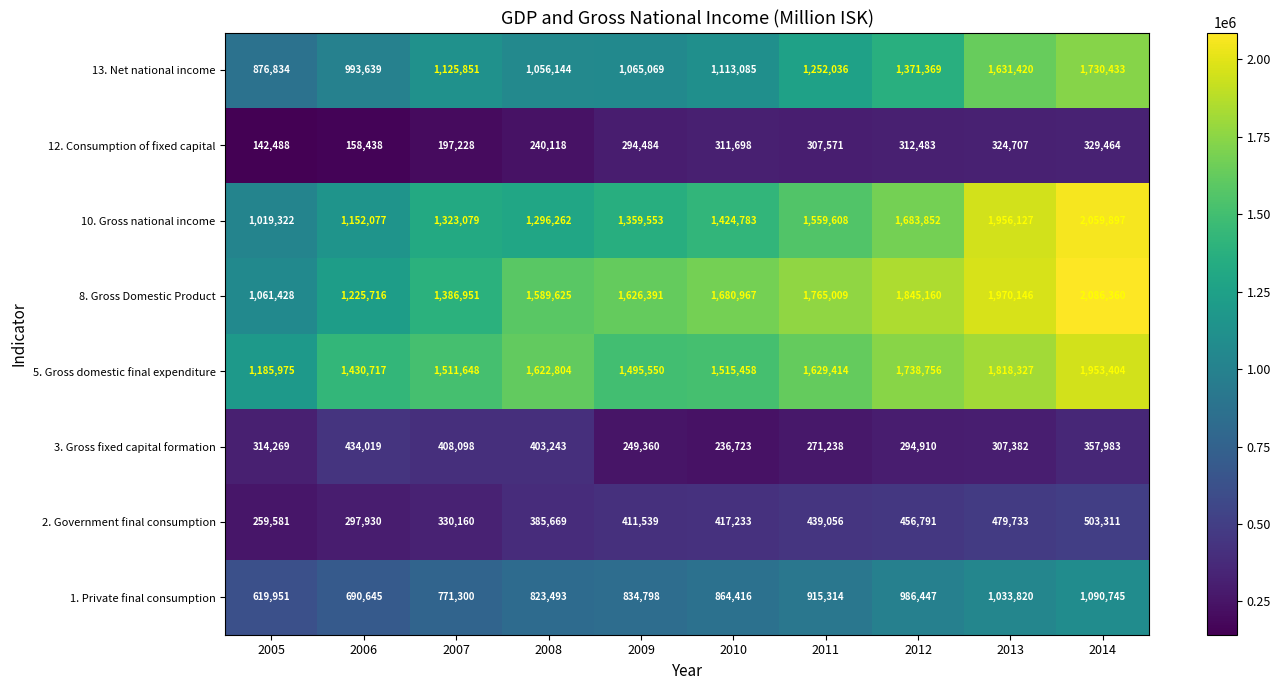

At 2005, list the series in order from largest to smallest.

5. Gross domestic final expenditure, 8. Gross Domestic Product, 10. Gross national income, 13. Net national income, 1. Private final consumption, 3. Gross fixed capital formation, 2. Government final consumption, 12. Consumption of fixed capital